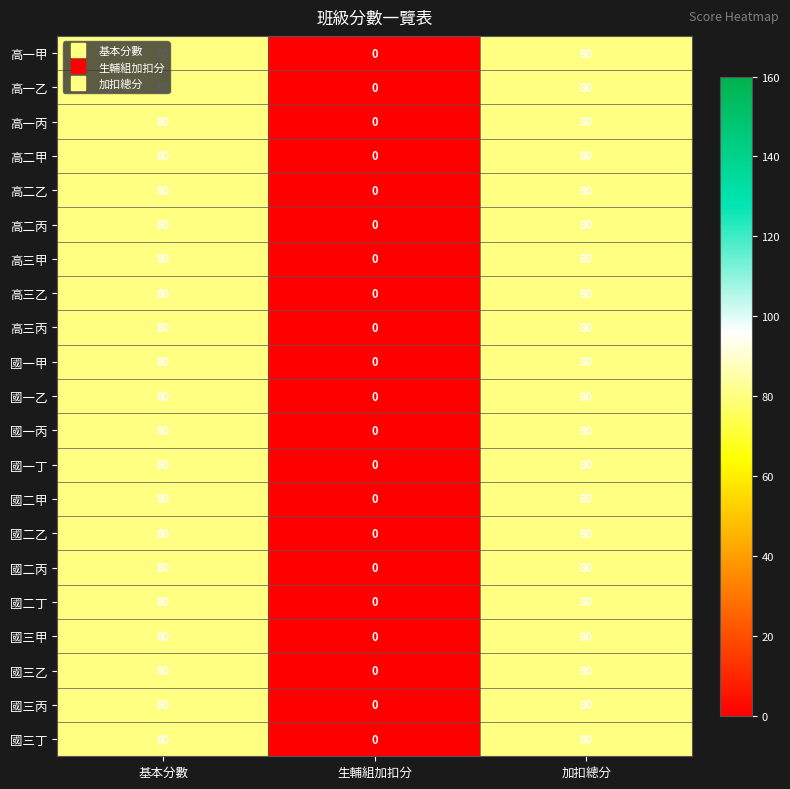

What is the maximum value shown in the chart?

80